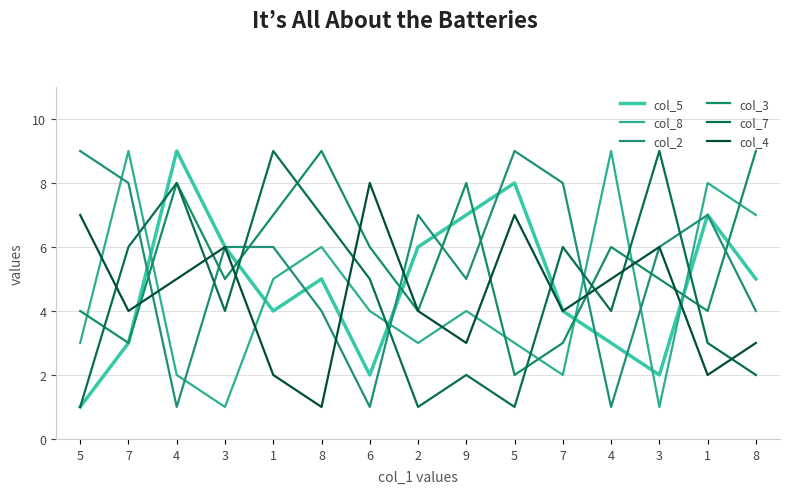

Where is col_4 nearest to the value 4?

7